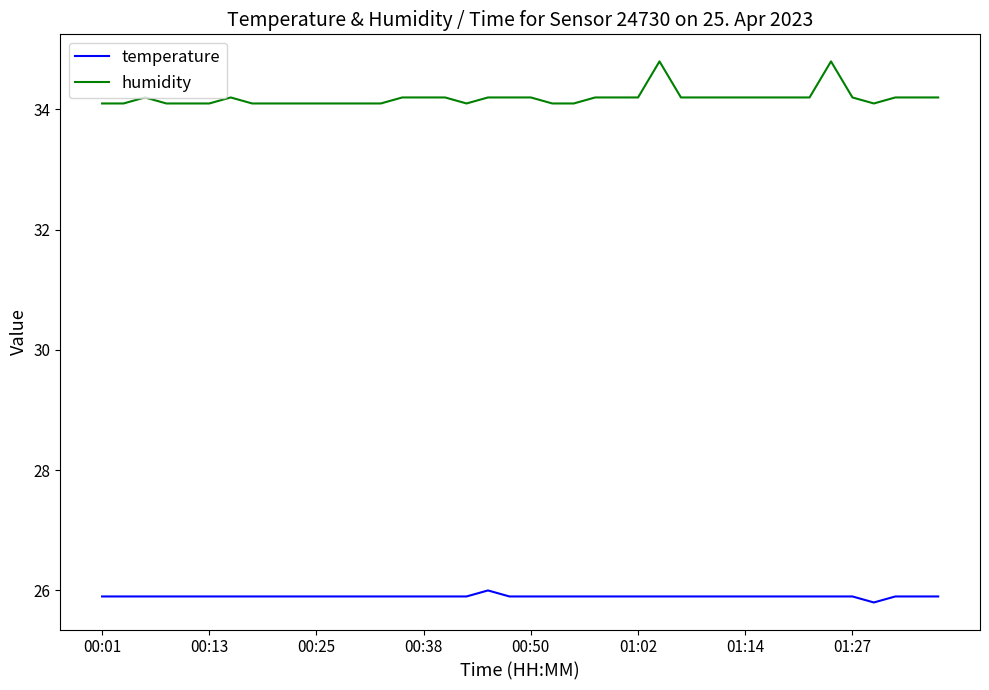

List the series in order of their peak value, lowest first.

temperature, humidity